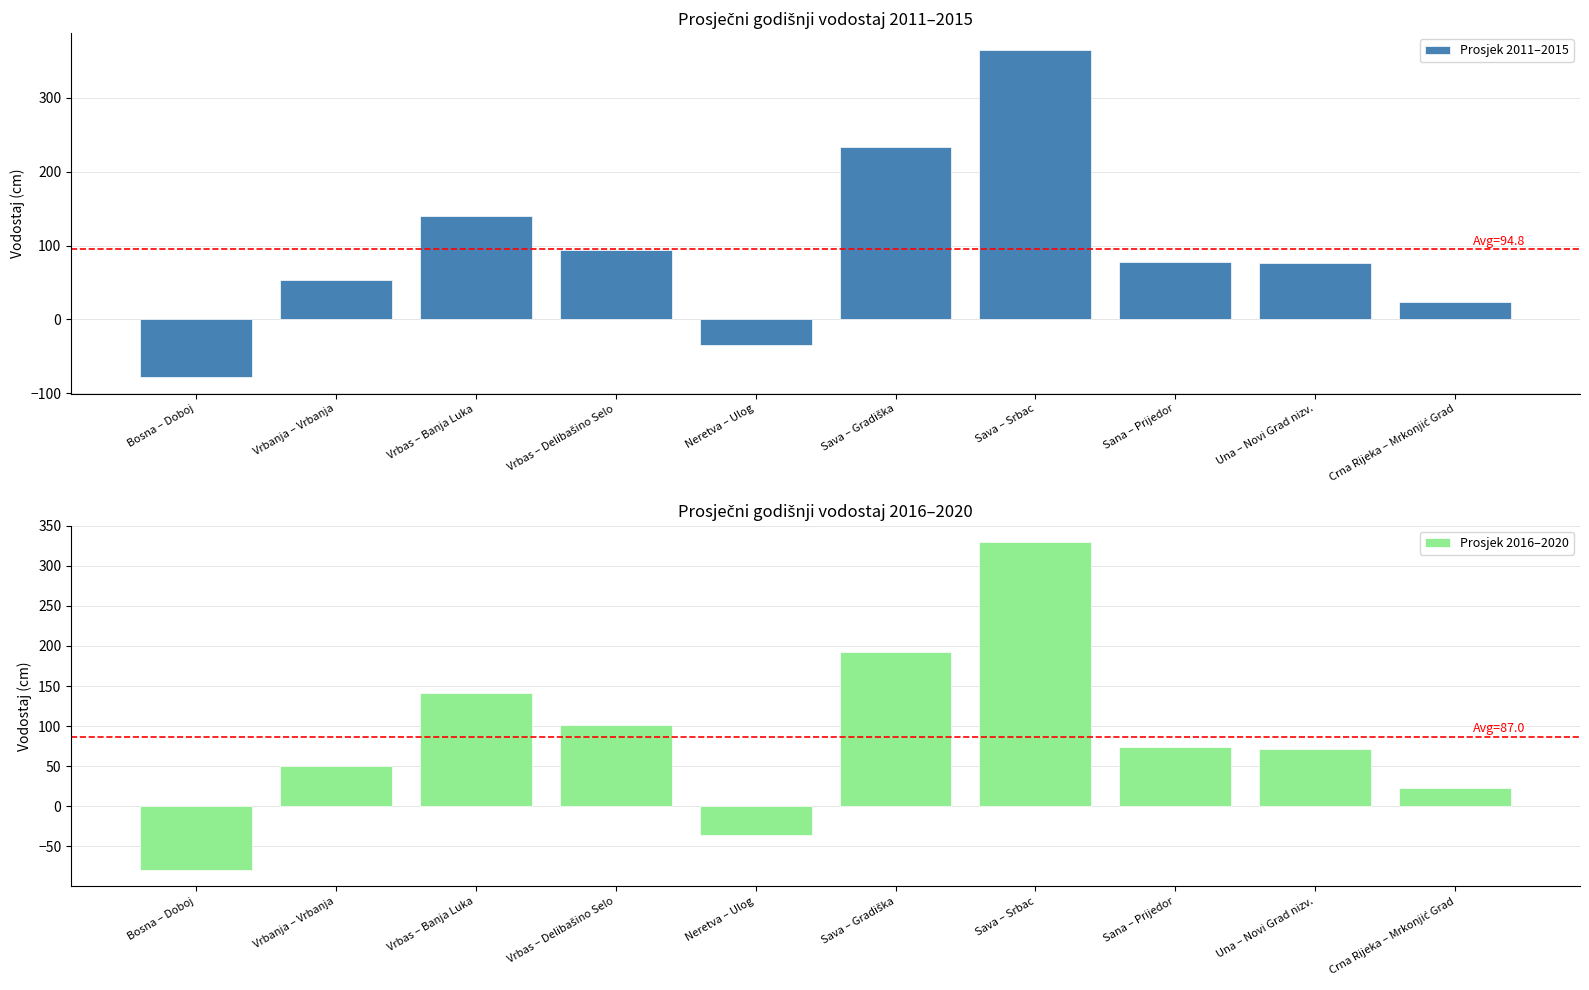

What is the maximum value shown in the chart?

365.4